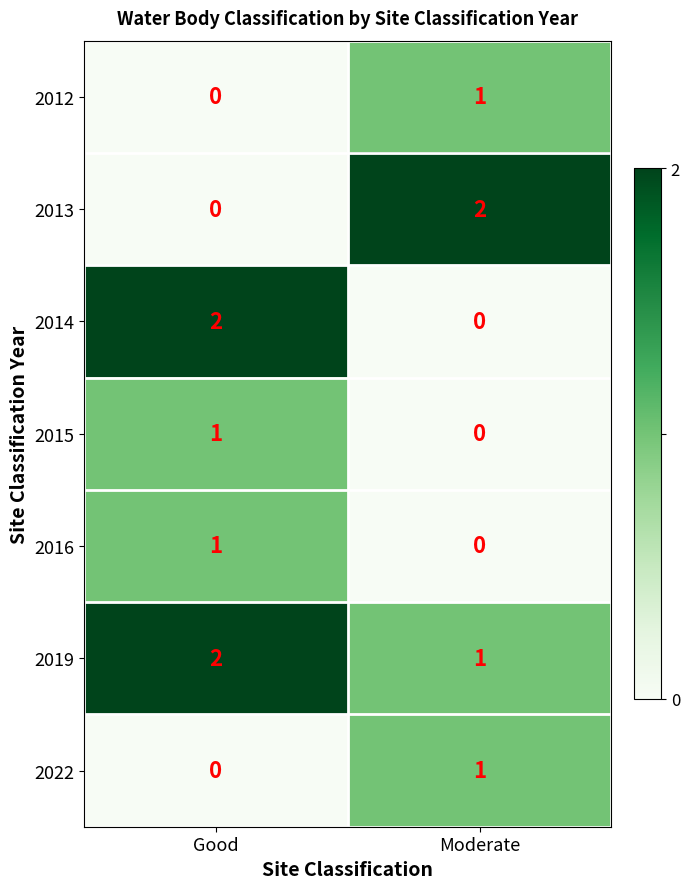

The value of 2012 at Moderate is 1. True or false?

True